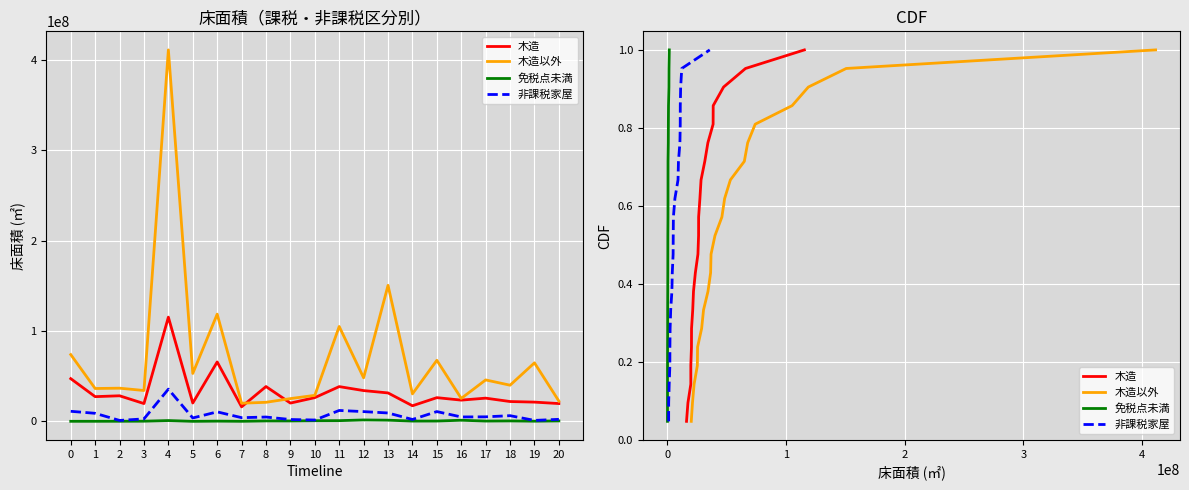

Is the value of 非課税家屋 at 17 greater than the value of 免税点未満 at 1?

Yes